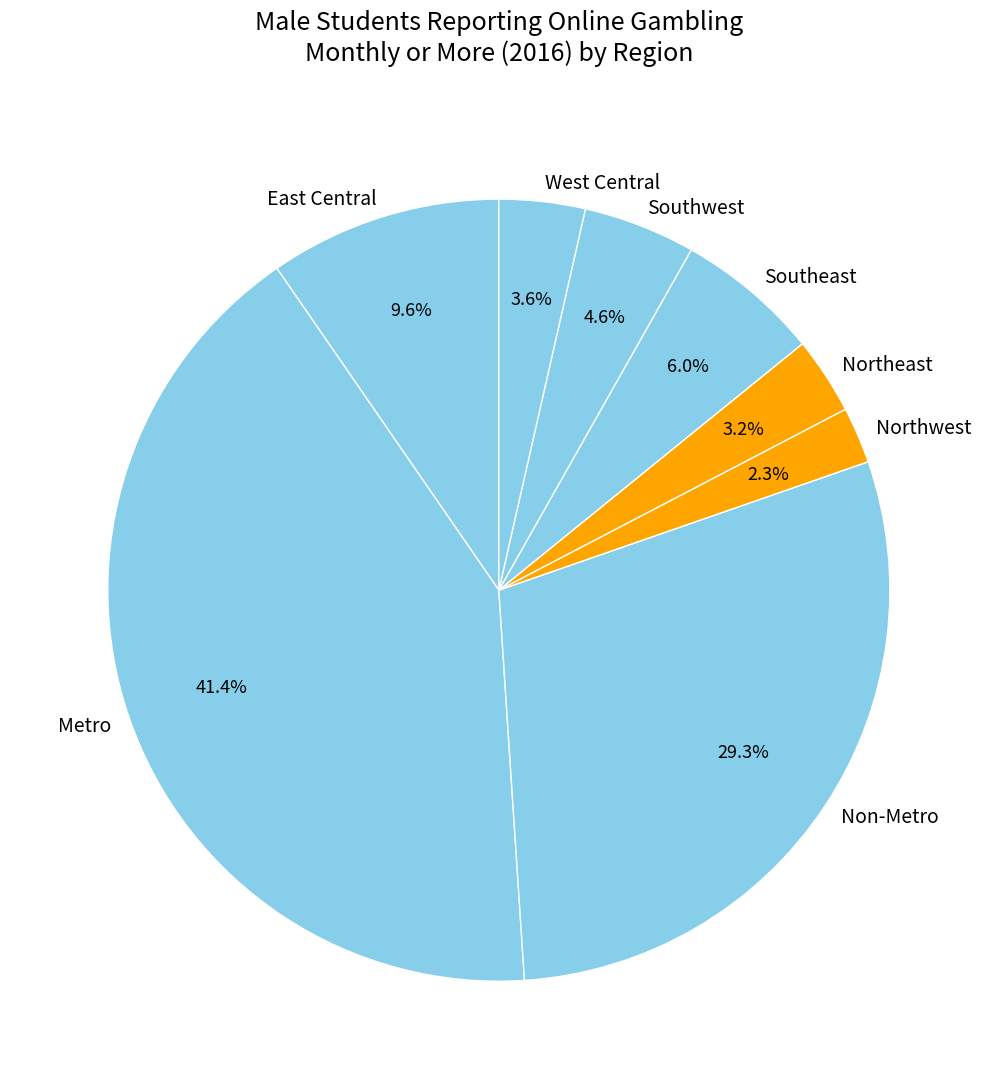

How many slices are in this pie chart?

8